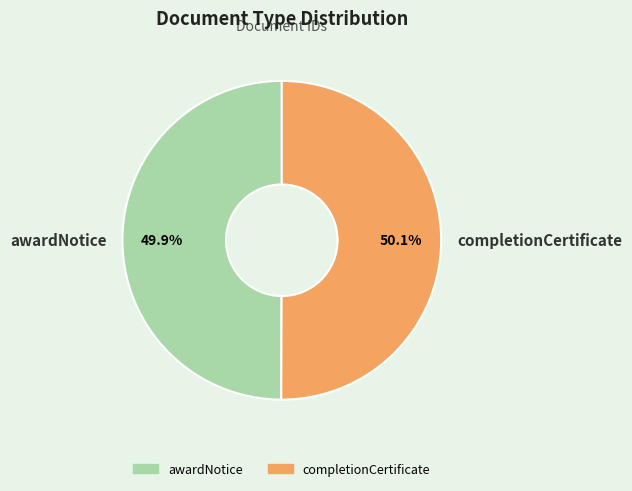

What is the ratio of the value at completionCertificate to the value at awardNotice?

1.0